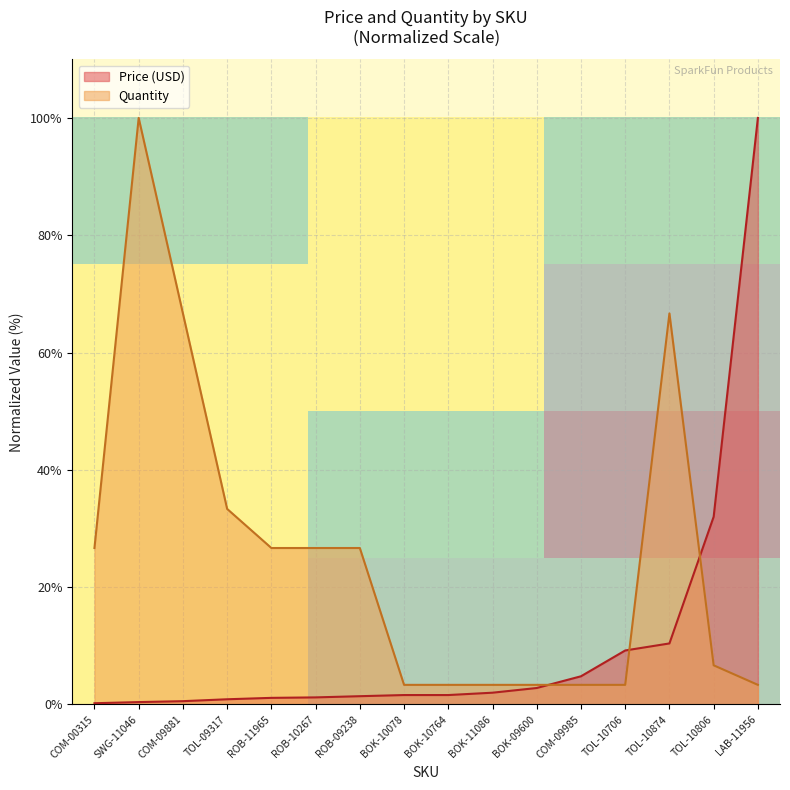

What is the maximum value for Price (USD)?

100.0